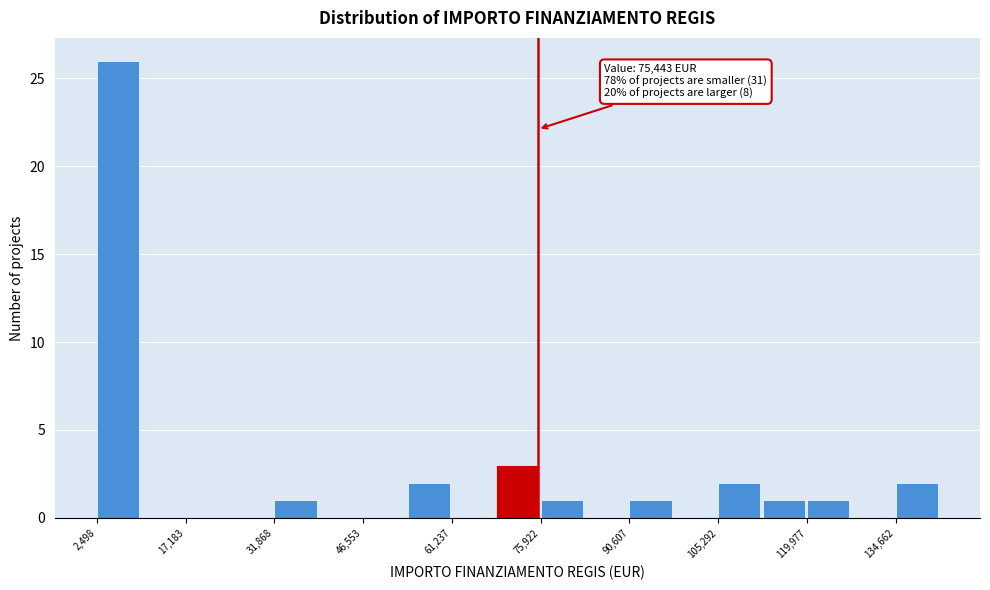

Read against the x-axis, roughly where is the centre of the tallest bar?

6000